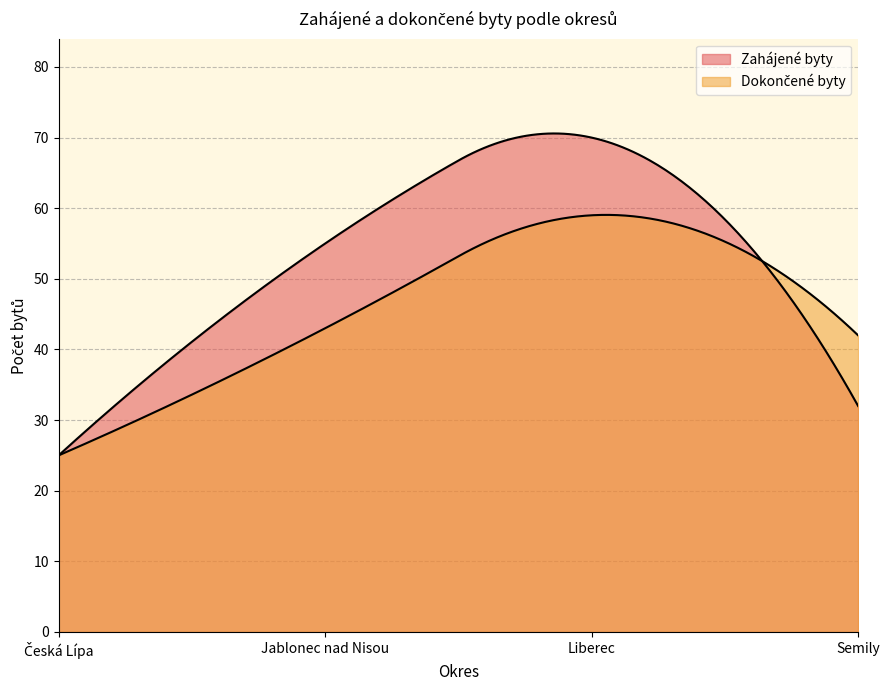

Between which two adjacent categories do Zahájené byty and Dokončené byty first intersect?

Liberec and Semily